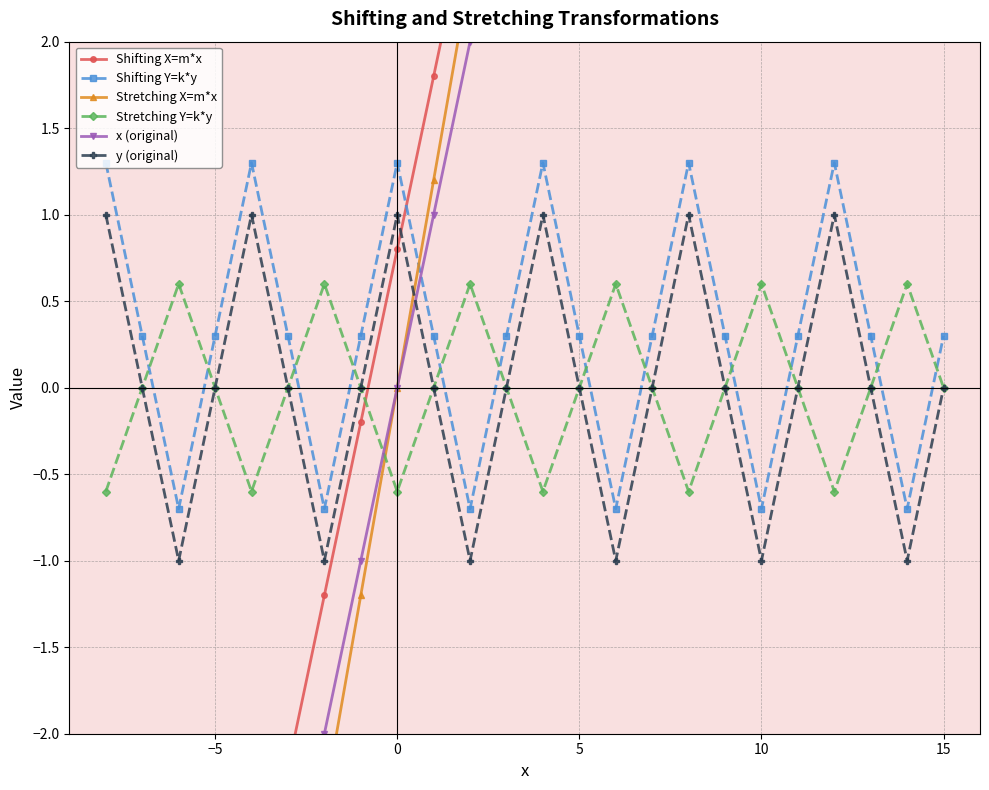

True or false: y (original) has more than 2 points higher than both neighbors.

True